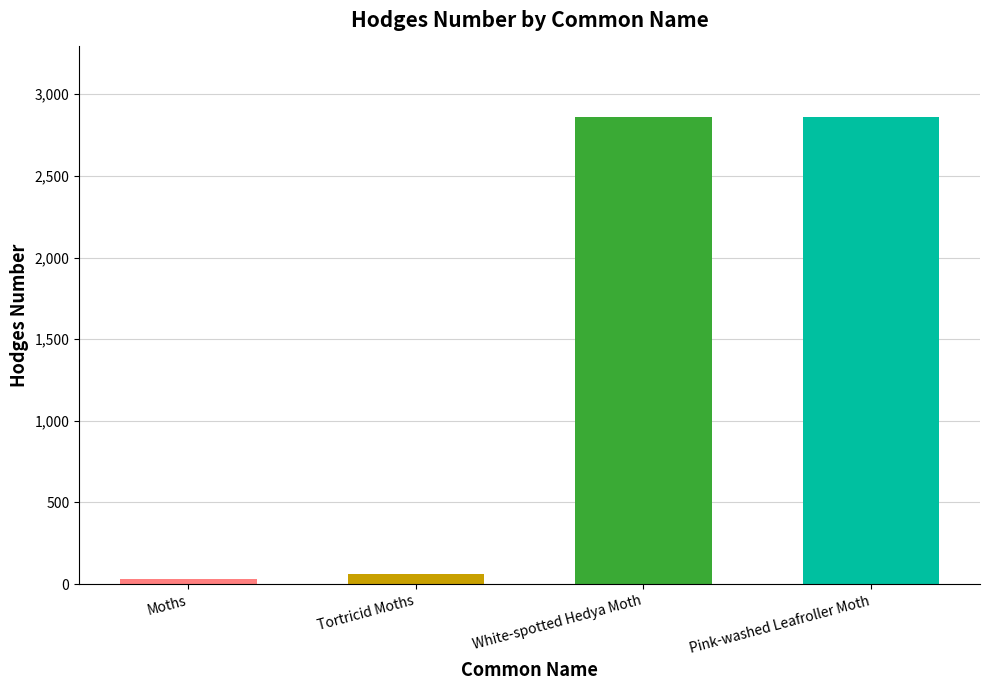

What is the approximate value at White-spotted Hedya Moth?

2863.0